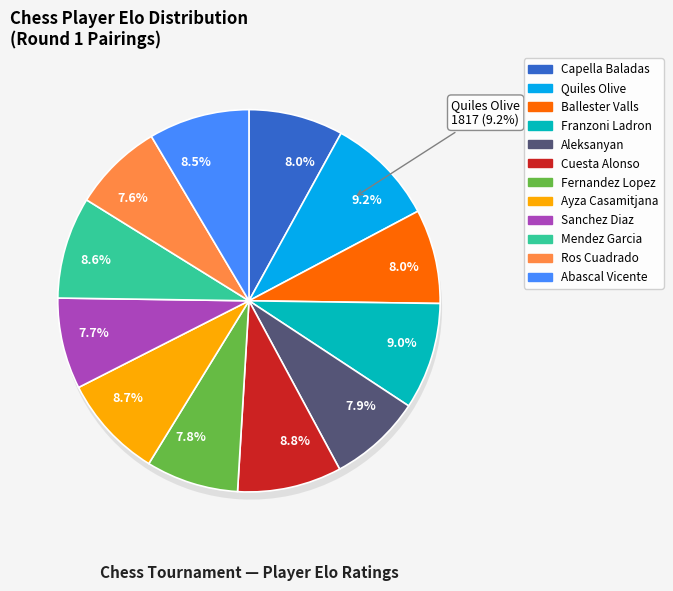

To the nearest percent, what is the average slice percentage?

8%